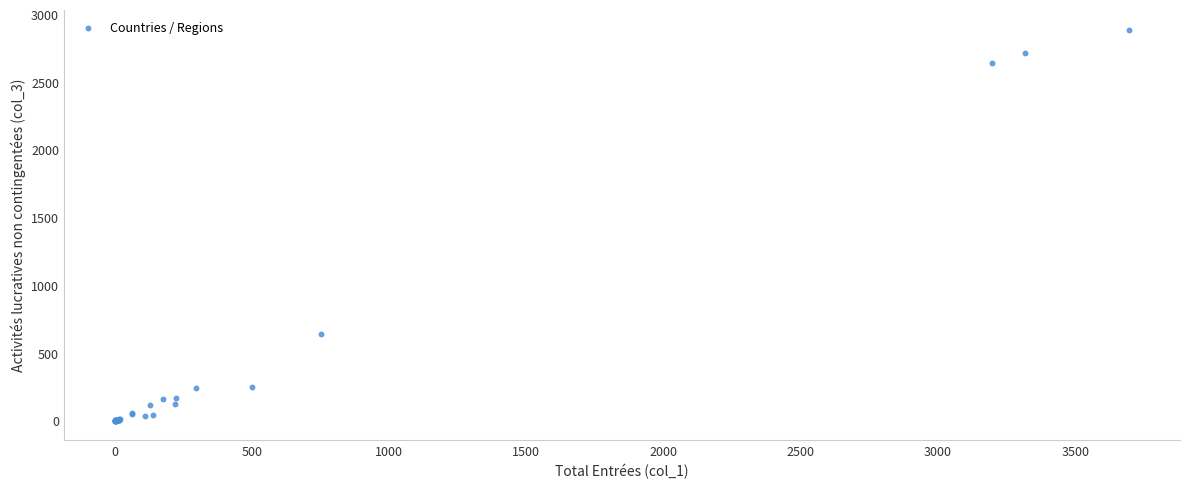

What Y value in the scatter plot is closest to 1444?

640